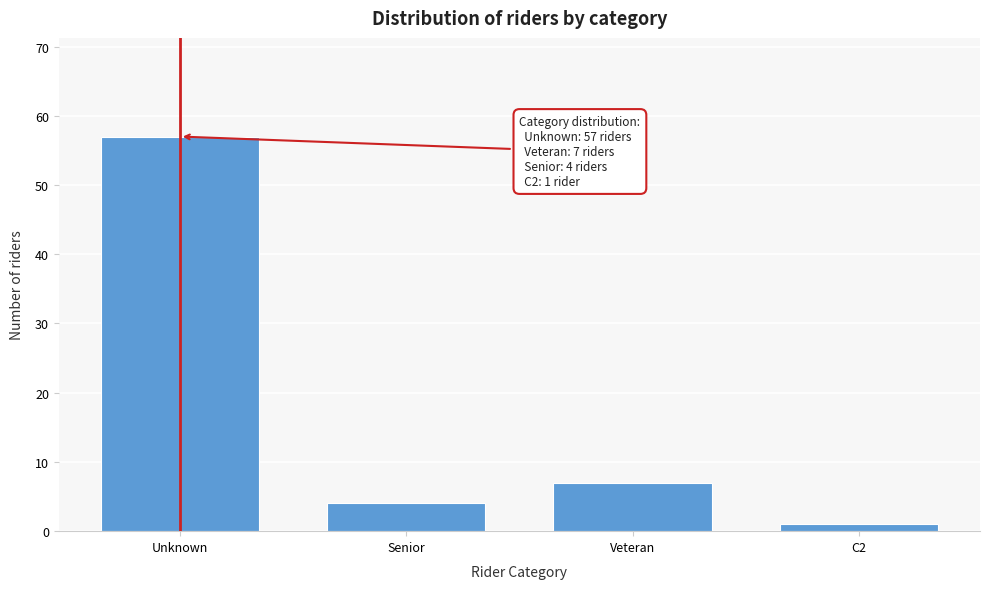

Reading left to right, transcribe all the data shown in this chart.

57	4	7	1